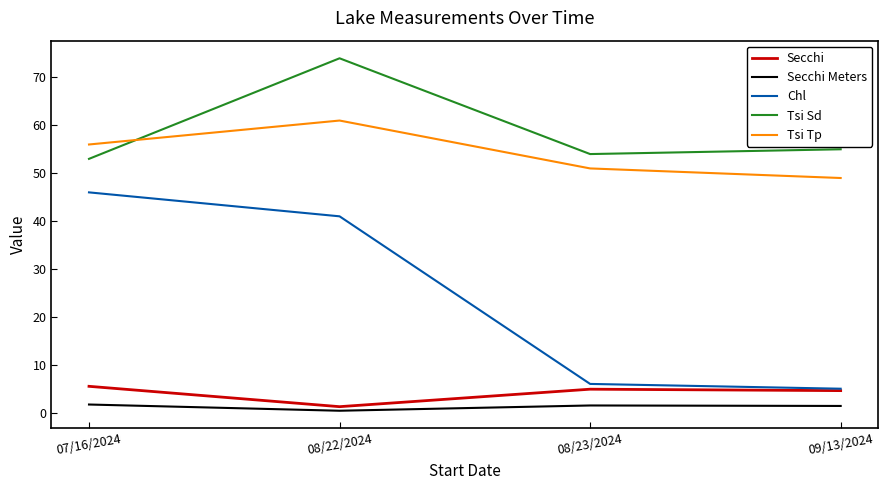

Which series has the largest total across all categories?

Tsi Sd